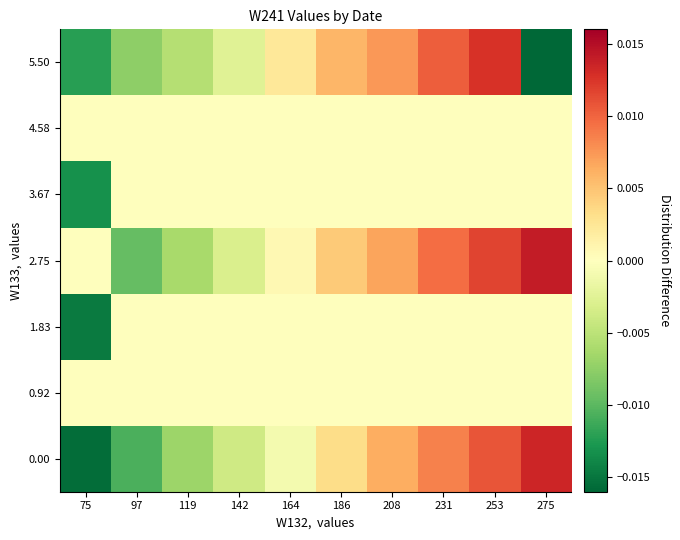

How many categories are shown in the chart?

10